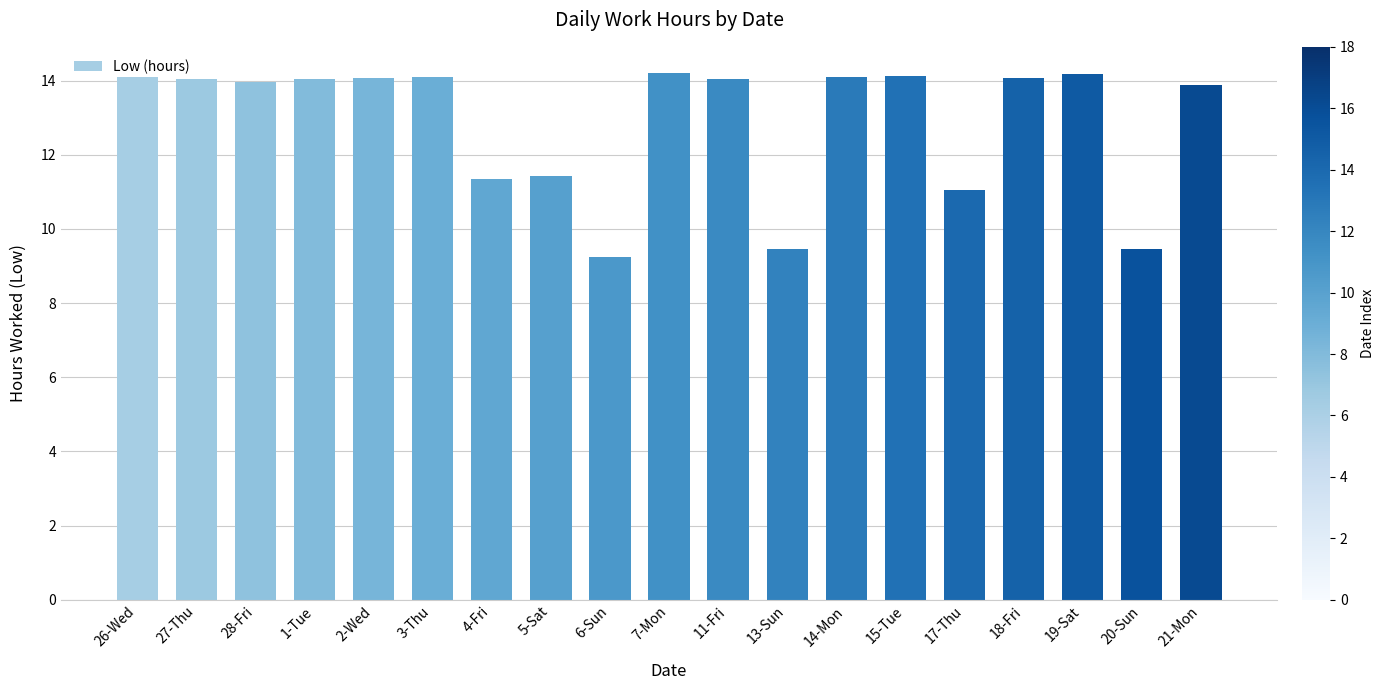

What is the ratio of the value at 19-Sat to the value at 18-Fri?

1.0